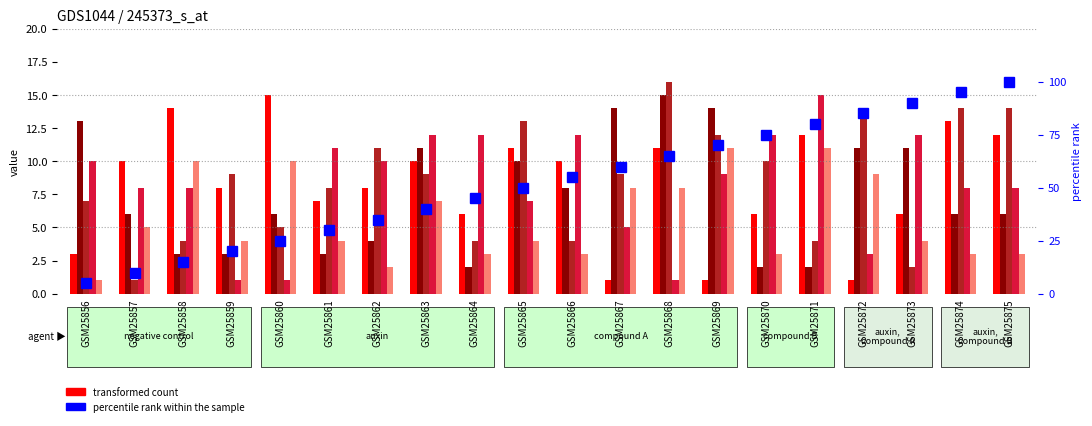

What is the sum of all C7 values?

165